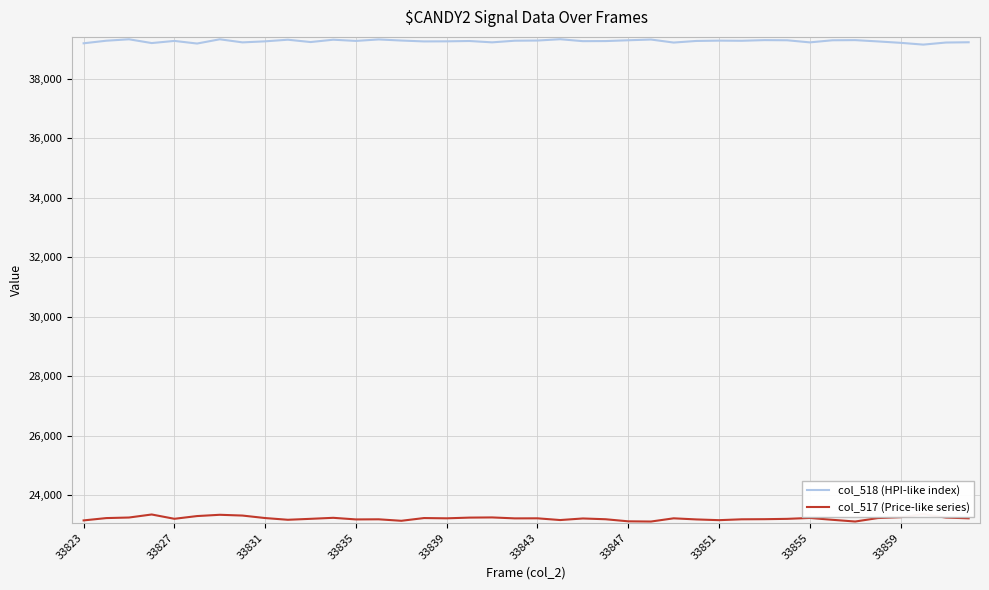

True or false: col_517 (Price-like series) and col_518 (HPI-like index) cross at least once.

False